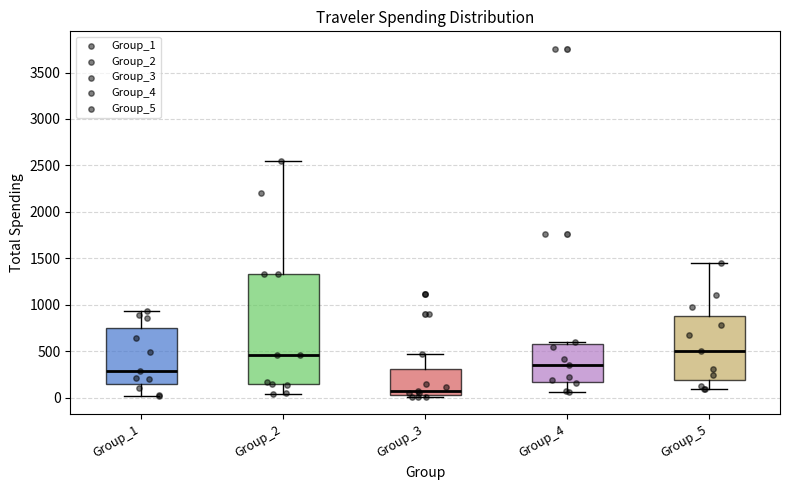

Comparing the boxes themselves (not the whiskers), which one is the tallest?

Group_2